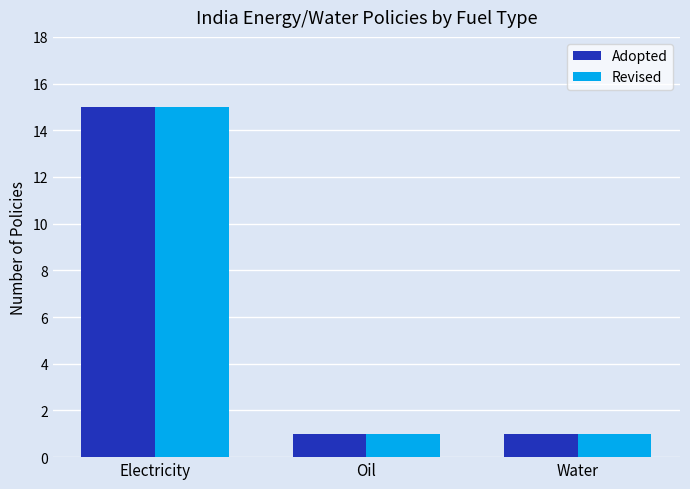

What is the sum of the Adopted values at Oil and Electricity?

16